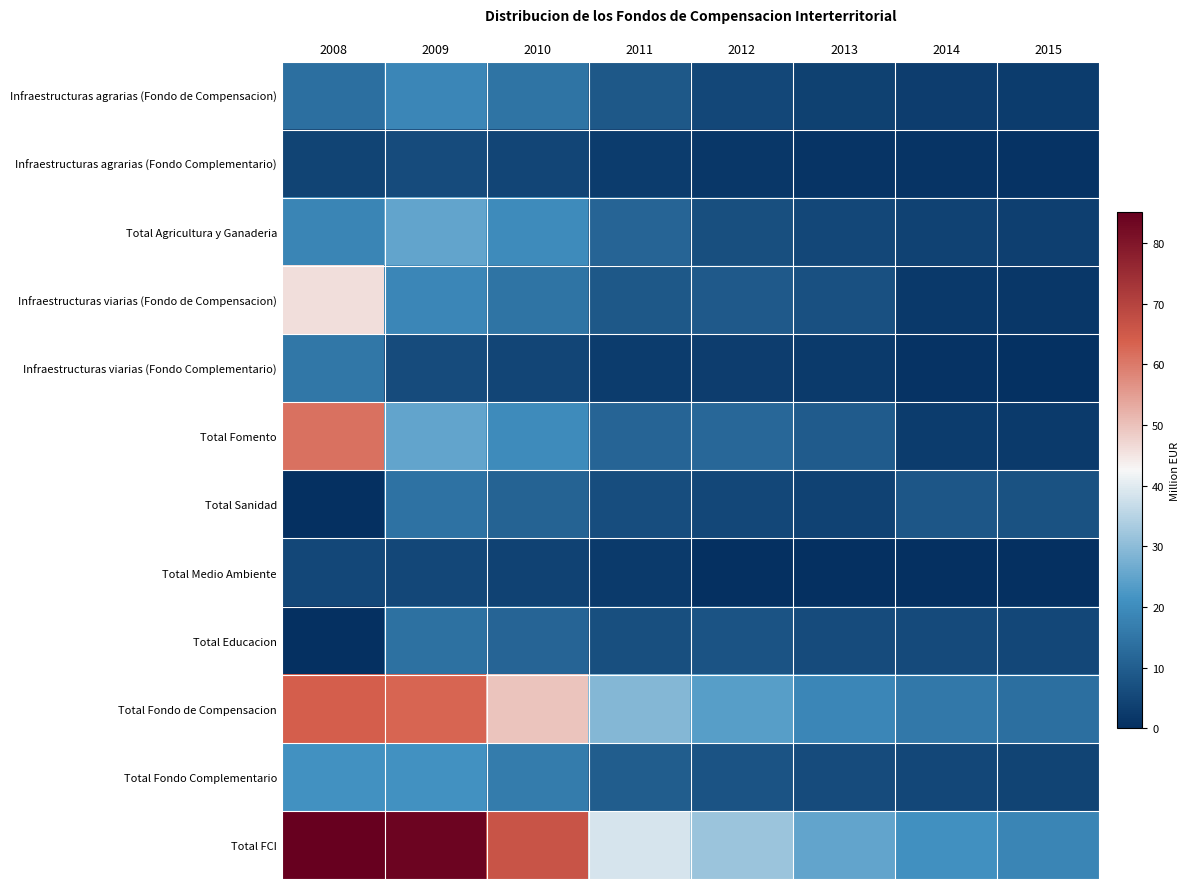

At which category is the sum across all series the highest?

2008